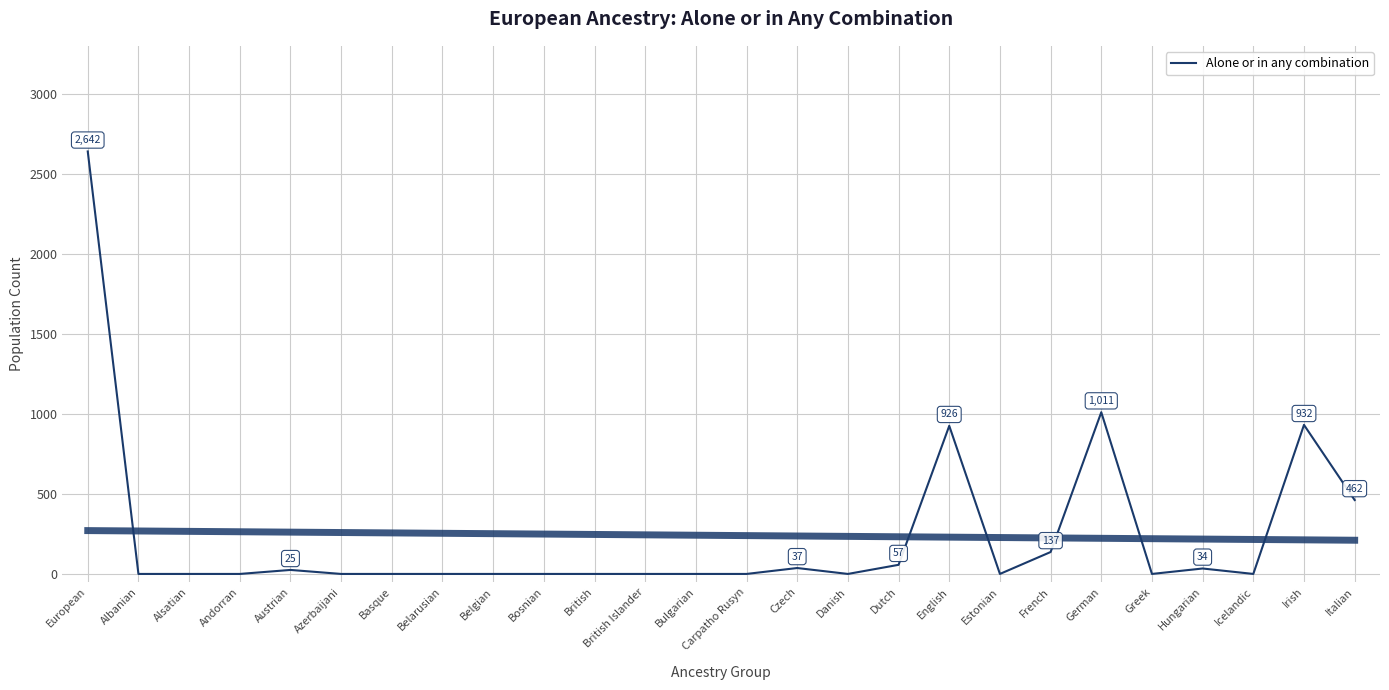

Reading left to right, extract all data points from this chart.

2642	0	0	0	25	0	0	0	0	0	0	0	0	0	37	0	57	926	0	137	1011	0	34	0	932	462